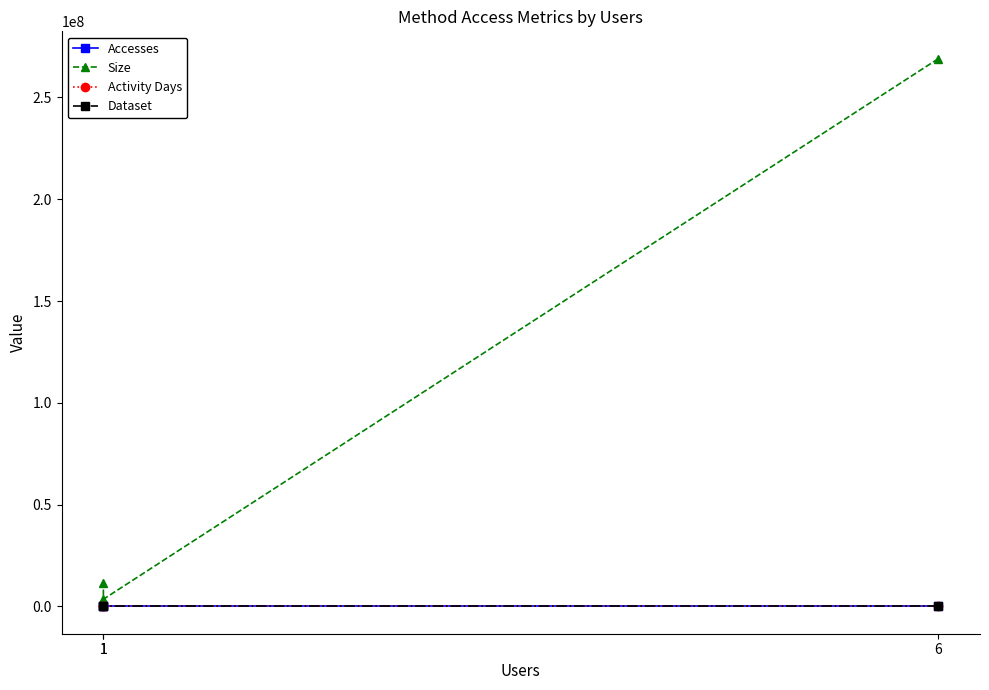

What is the total value across all series at 1?

3491166